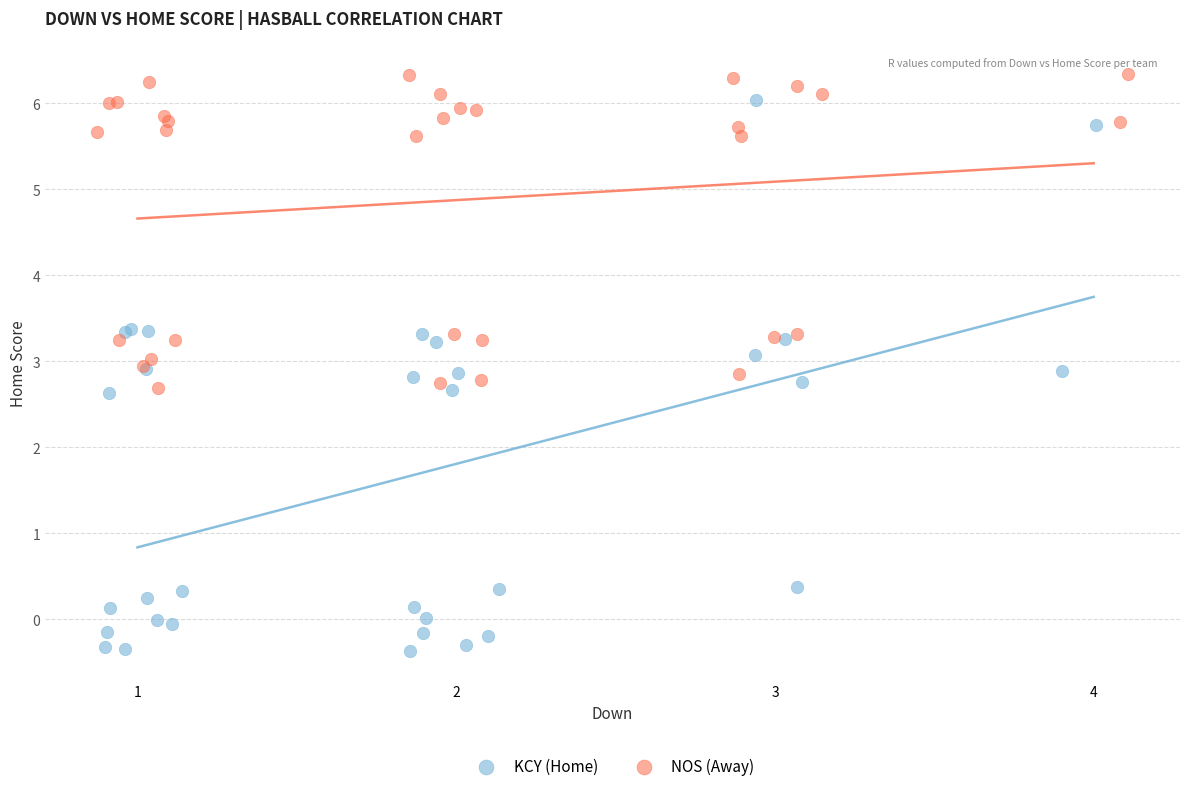

Which series has the largest Y range (max minus min)?

KCY (Home)